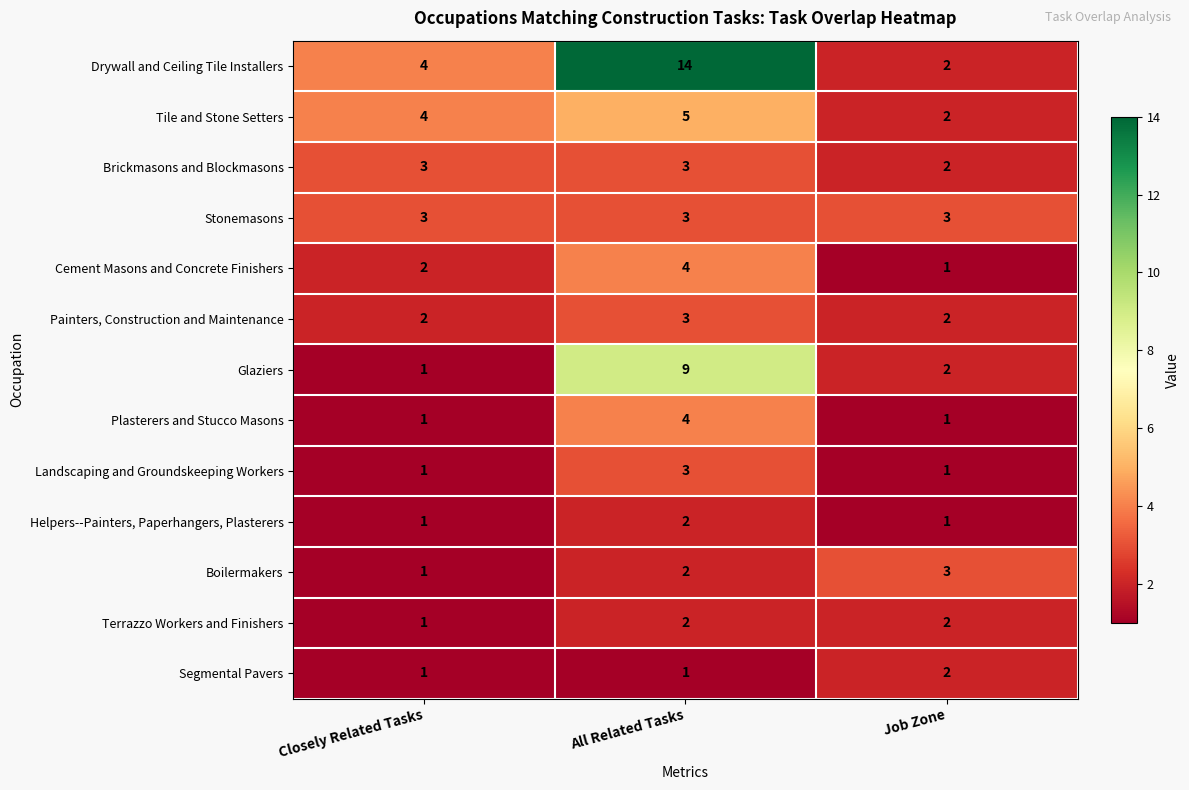

What is the sum of all Cement Masons and Concrete Finishers values?

7